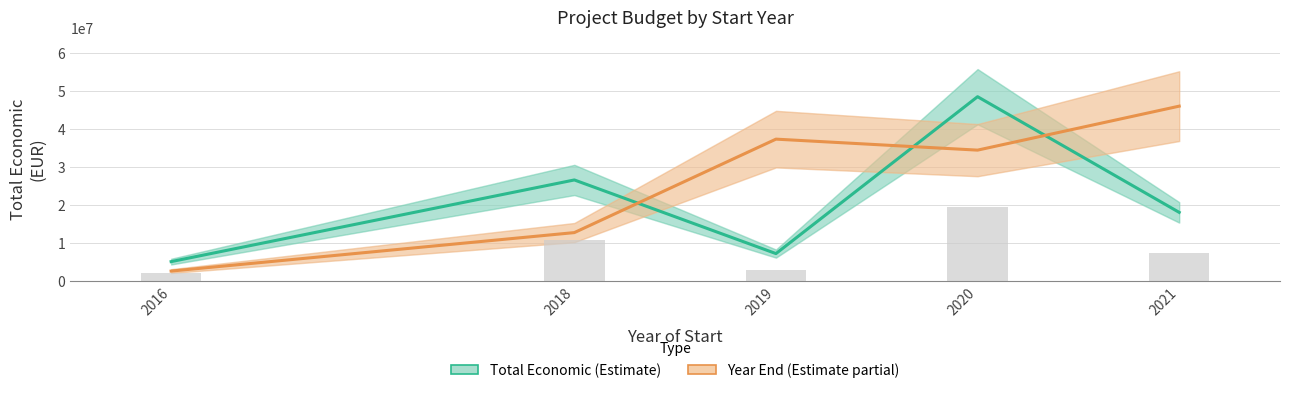

At how many categories does at least one series exceed 23556346?

4